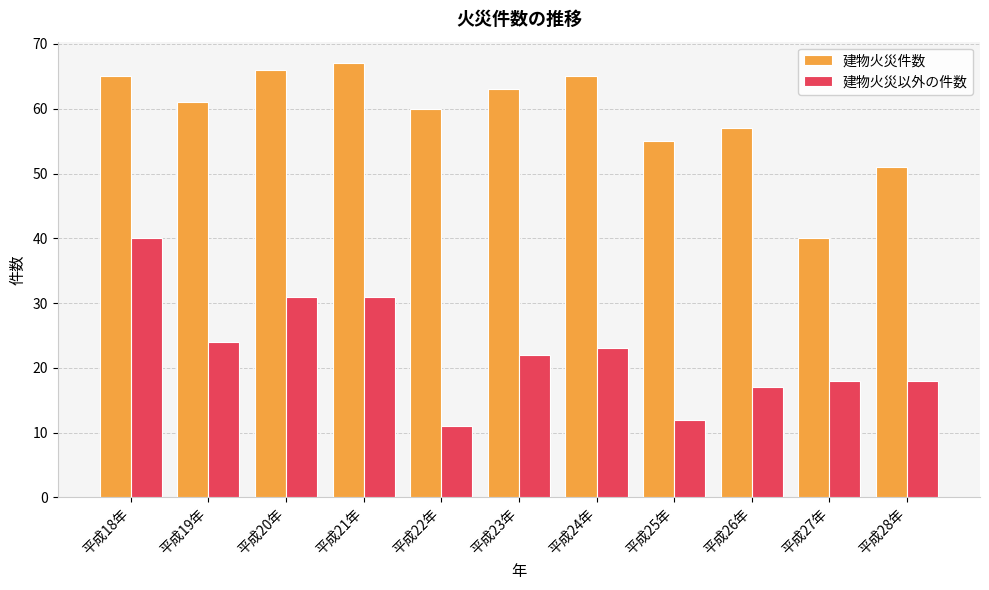

What are all the series names shown in the legend?

建物火災件数, 建物火災以外の件数